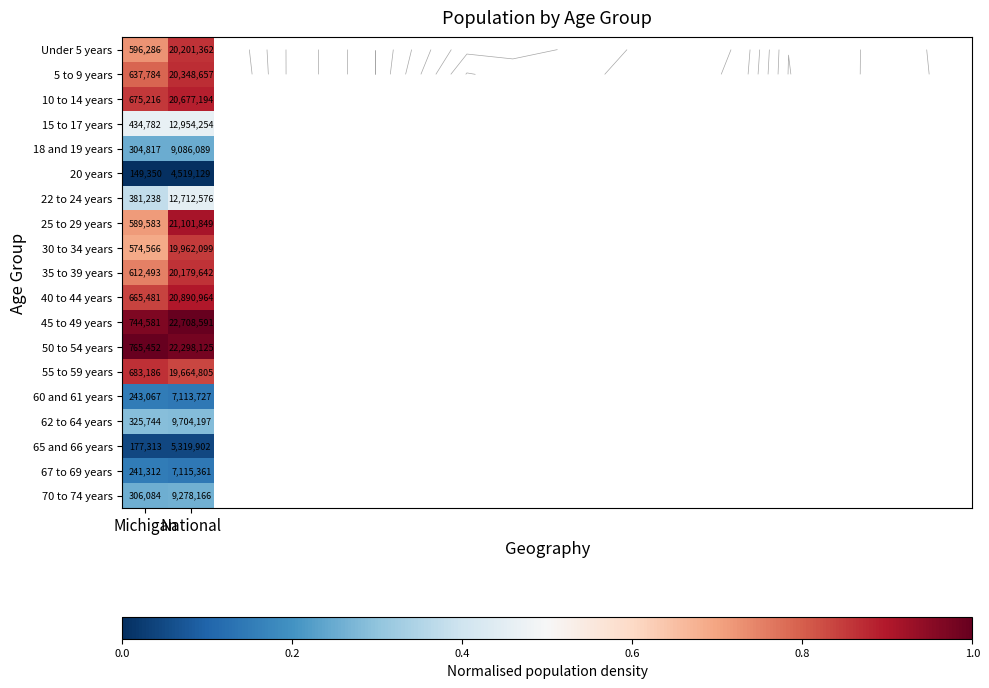

Count the number of categories in the chart.

2